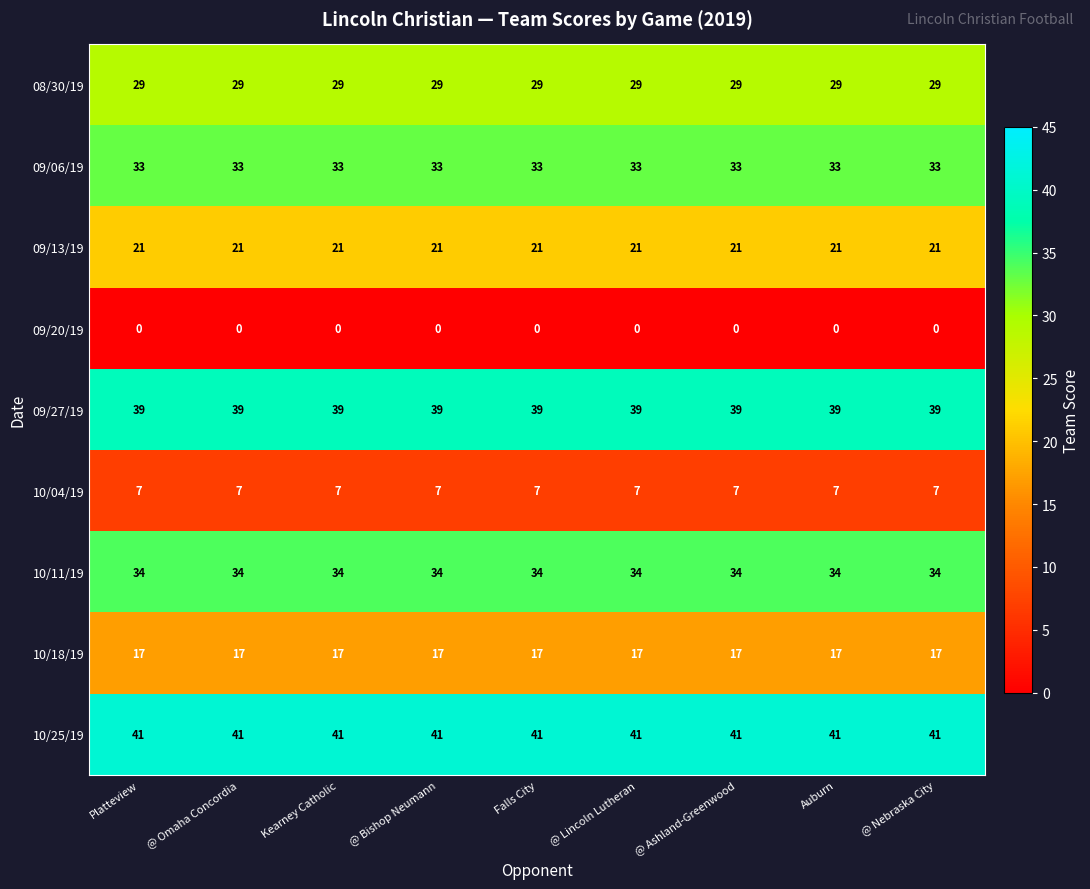

What is the difference between the highest and lowest values at @ Nebraska City?

41